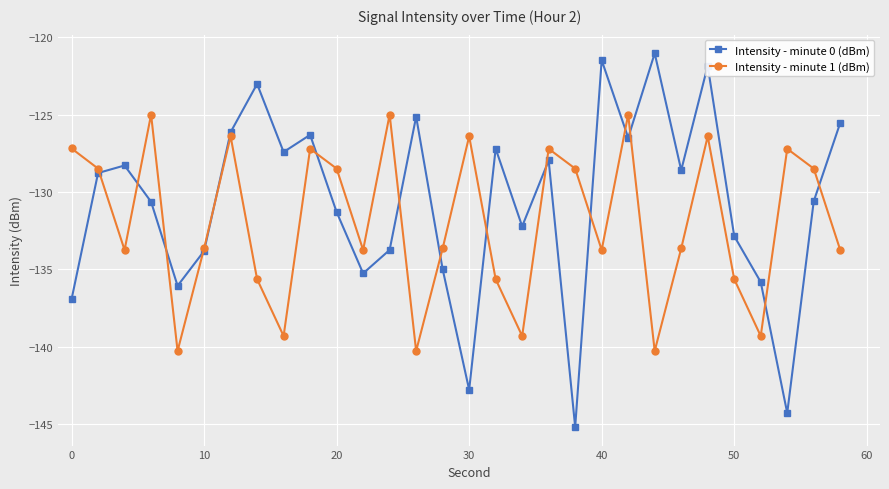

What is the greatest value displayed?

-121.0